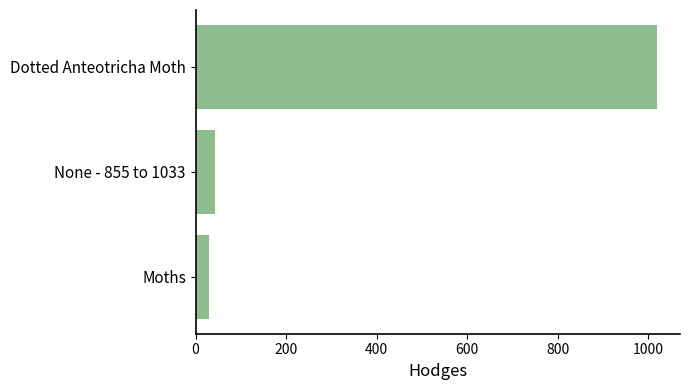

What is the difference between the values at Dotted Anteotricha Moth and Moths?

990.0